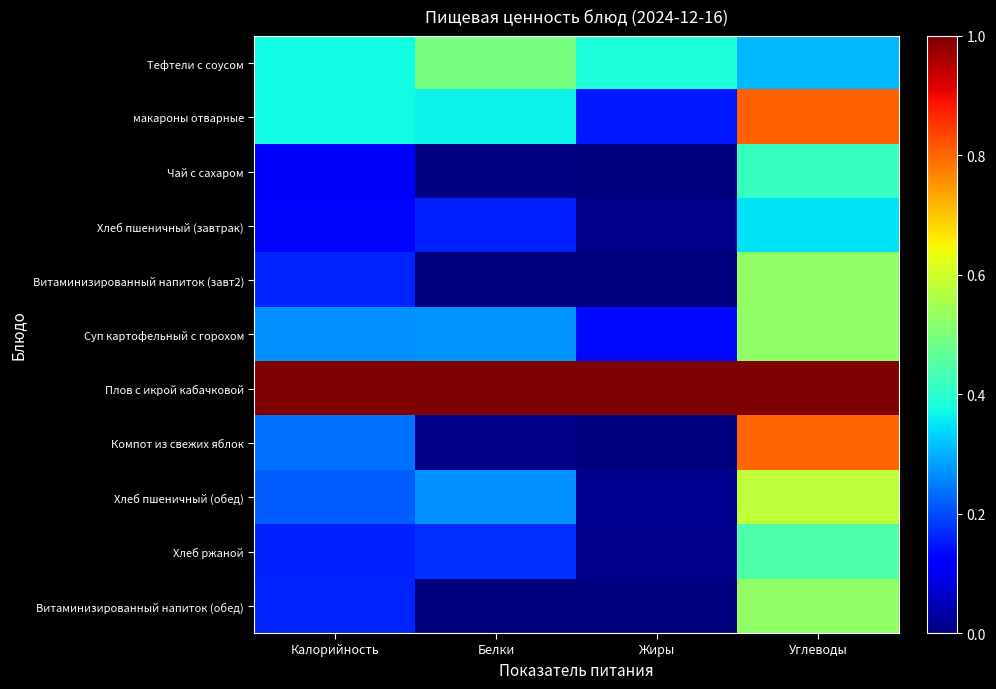

List the series in order of their peak value, lowest first.

Хлеб пшеничный (завтрак), Чай с сахаром, Хлеб ржаной, Тефтели с соусом, Витаминизированный напиток (завт2), Суп картофельный с горохом, Витаминизированный напиток (обед), Хлеб пшеничный (обед), Компот из свежих яблок, макароны отварные, Плов с икрой кабачковой